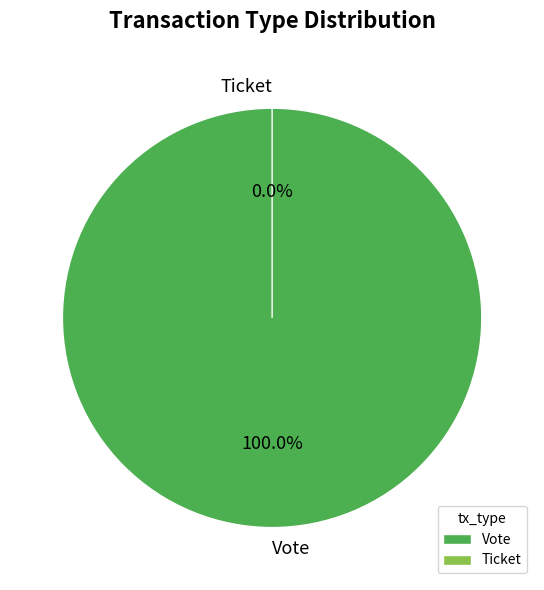

Rank the categories by value from lowest to highest.

Ticket, Vote